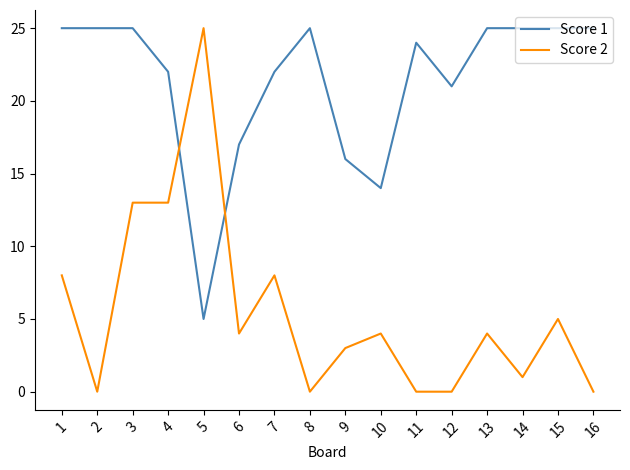

The value of Score 2 at 2 is 0. True or false?

True